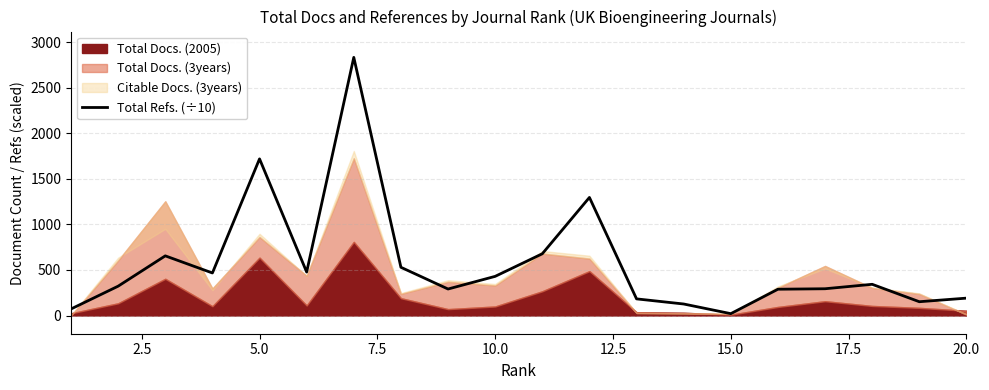

How many interior local valleys (lower than both neighbors) does the data have?

5